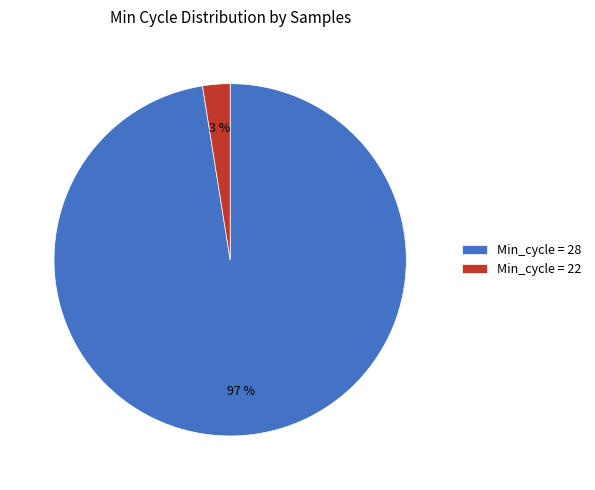

To the nearest percent, what percentage of the pie is Min_cycle = 28?

97%